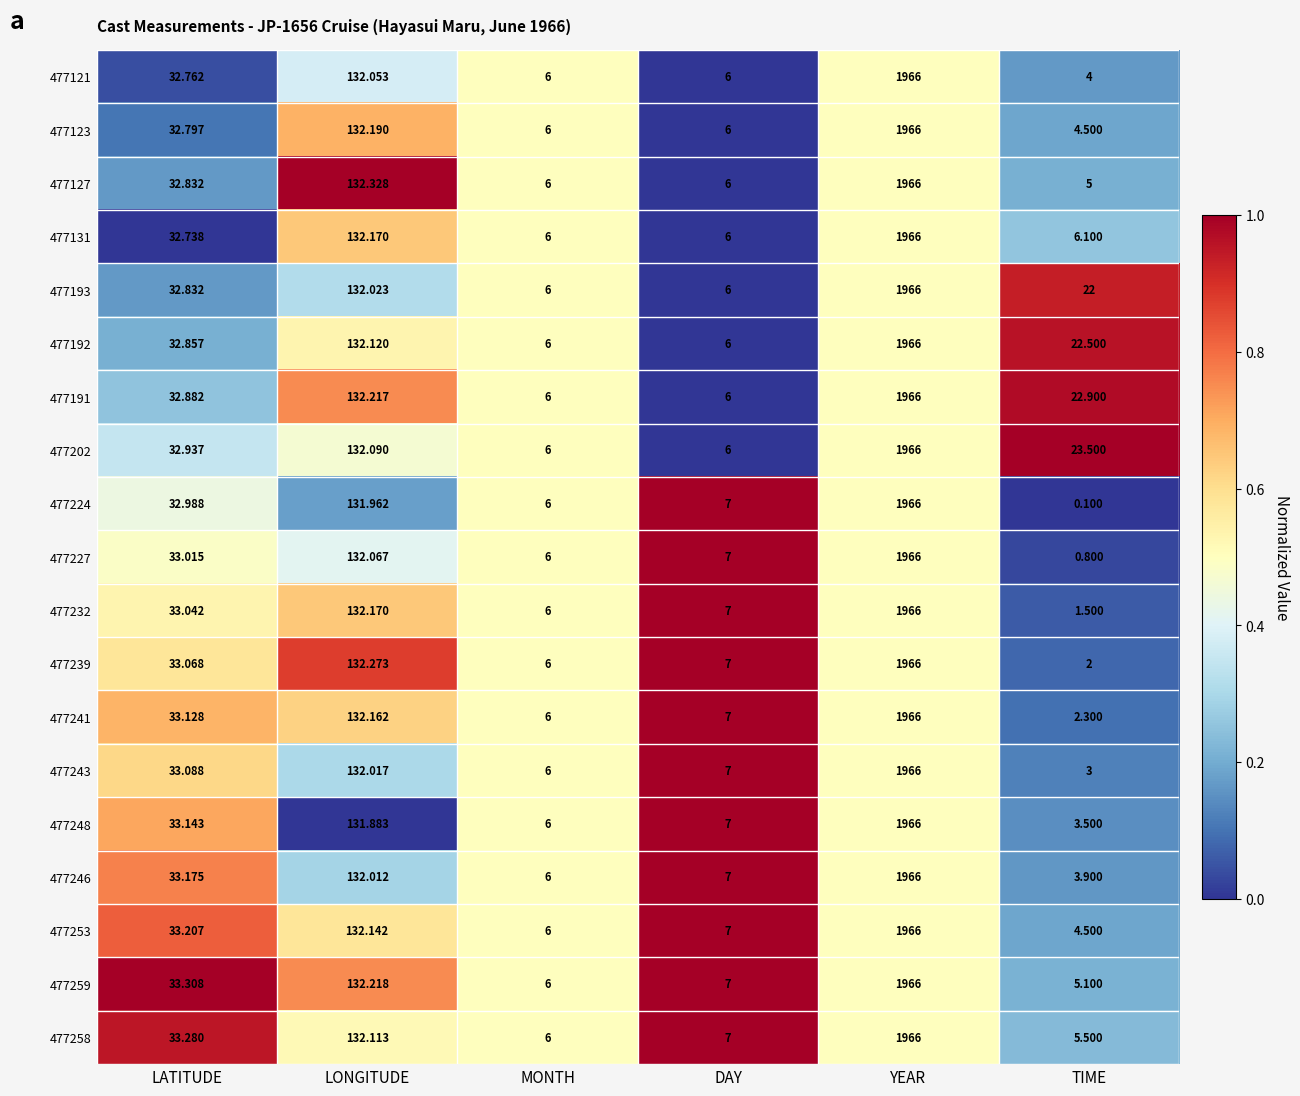

Which series has the largest total across all categories?

477202